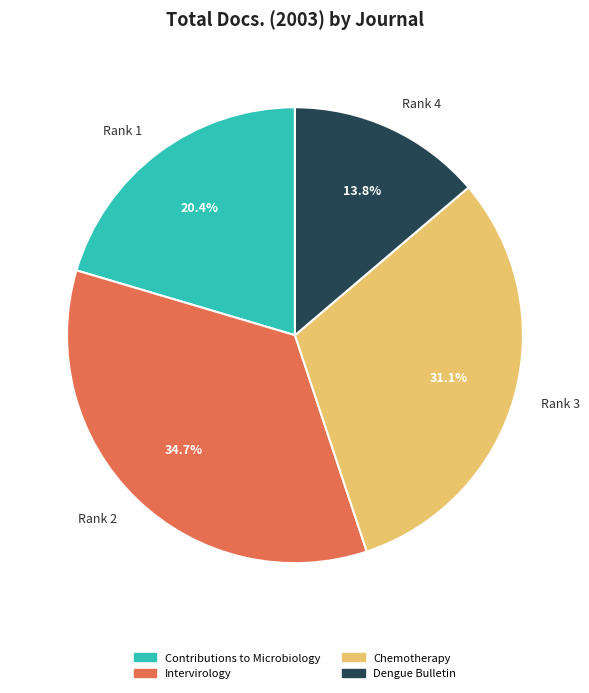

Between Rank 2 and Rank 1, which is larger?

Rank 2